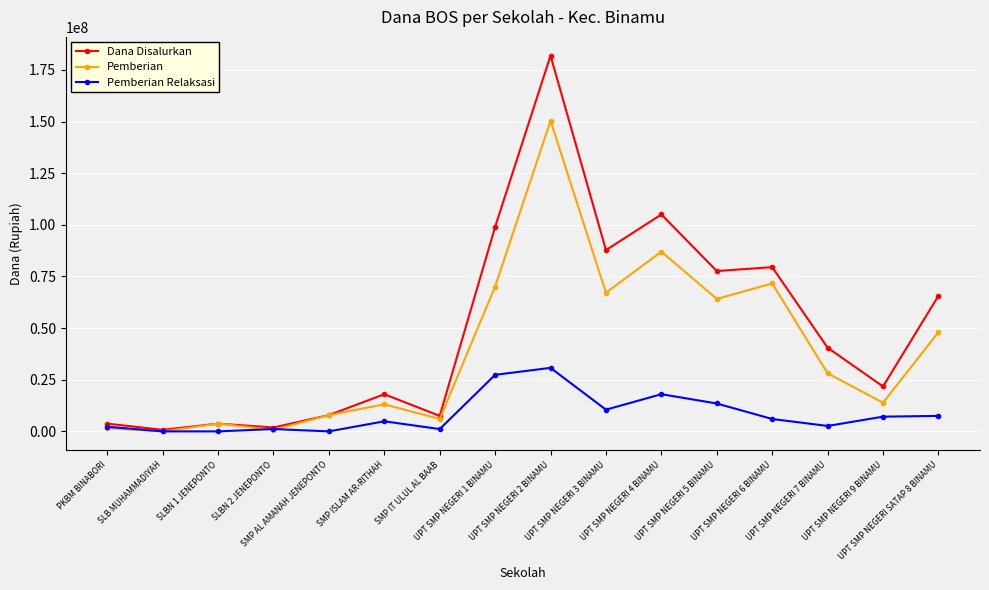

What is the label of the 4th point from the left?

SLBN 2 JENEPONTO